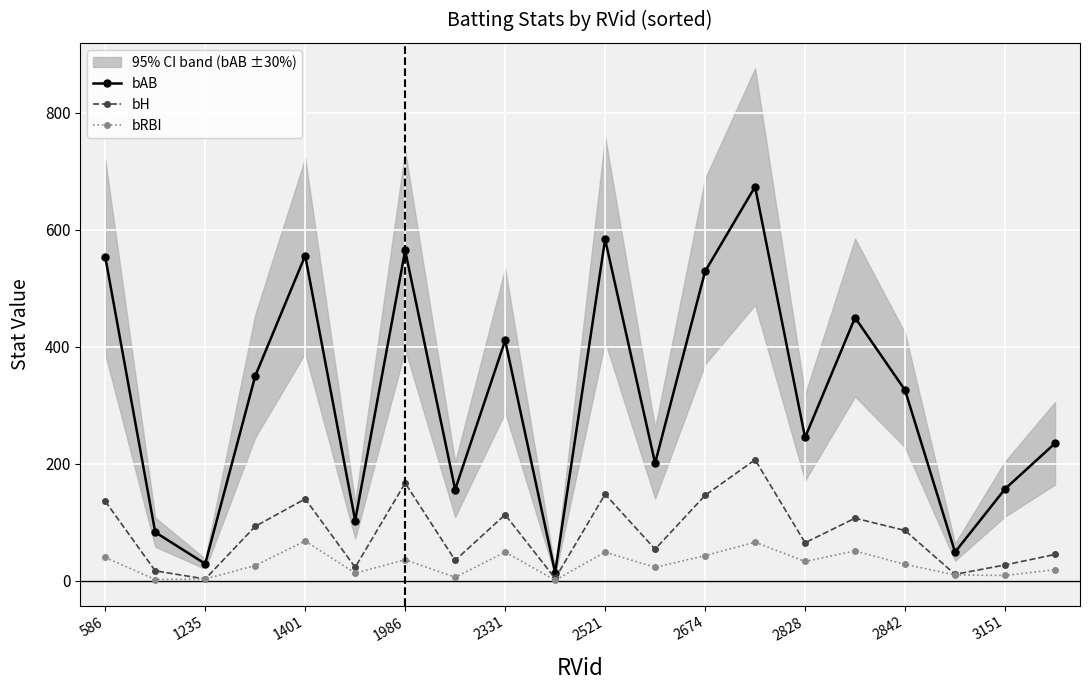

What are all the series names shown in the legend?

bAB, bH, bRBI